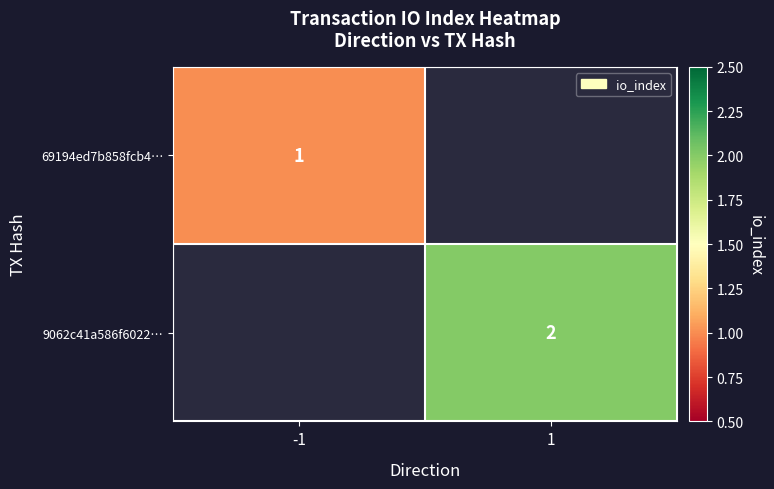

Is it true that 9062c41a586f6022… equals 2 at 1?

True